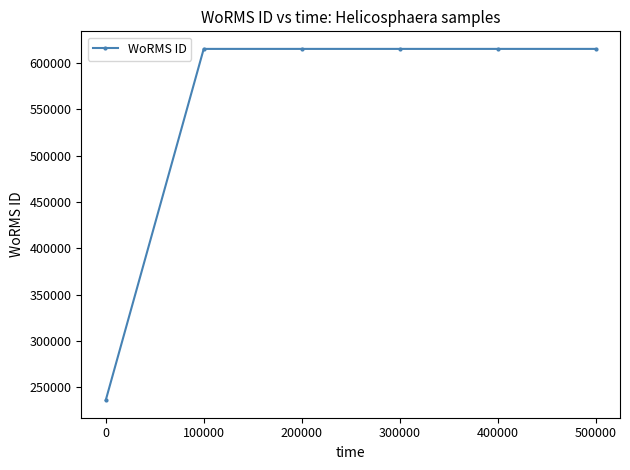

What is the value of the 2nd point from the left?

615435